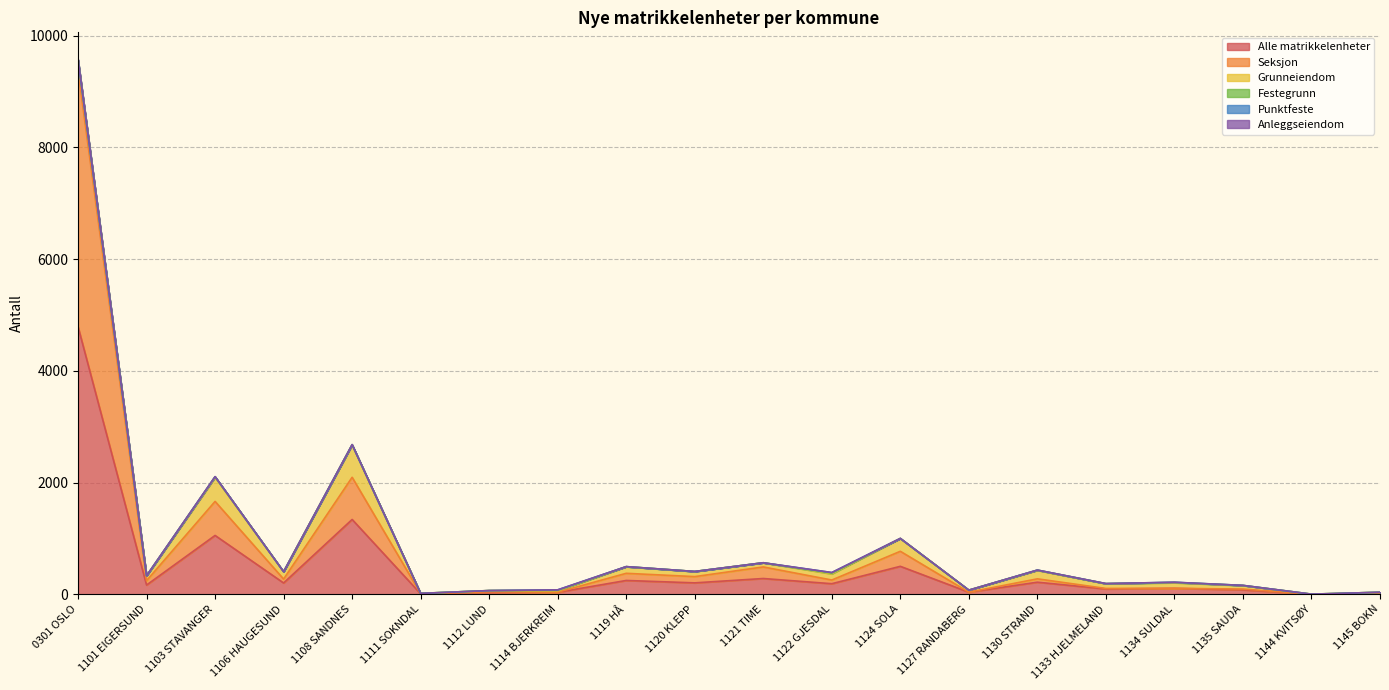

Where is Alle matrikkelenheter nearest to the value 2395?

1108 SANDNES